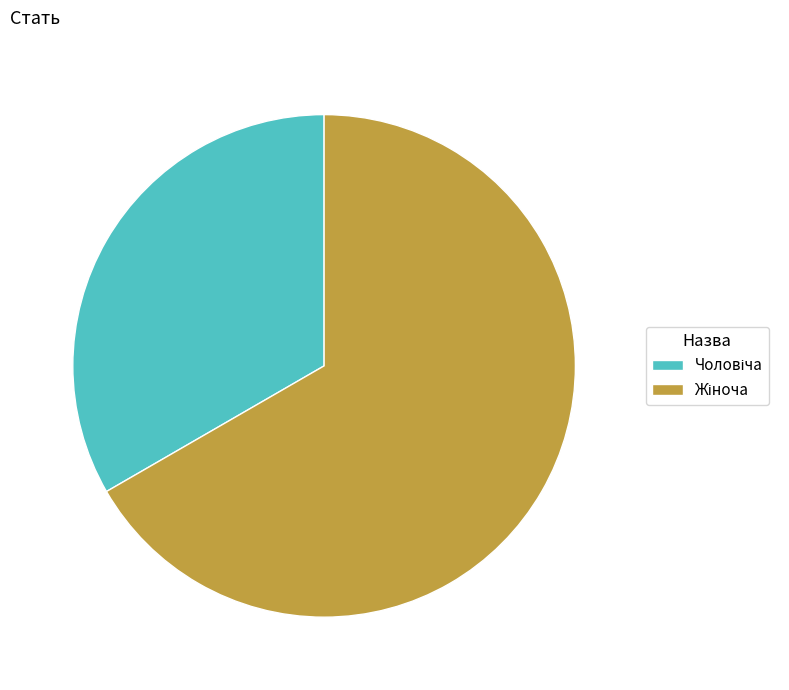

Is there any slice that represents more than half of the pie?

Yes